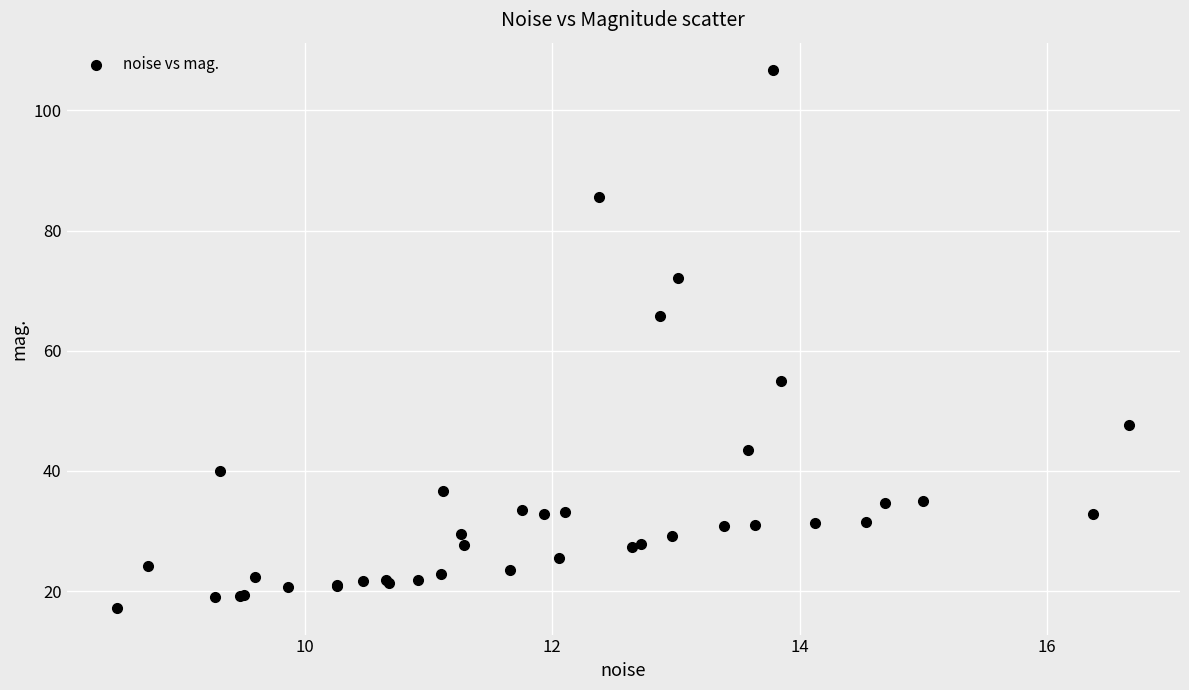

What Y value in the scatter plot is closest to 62?

65.7